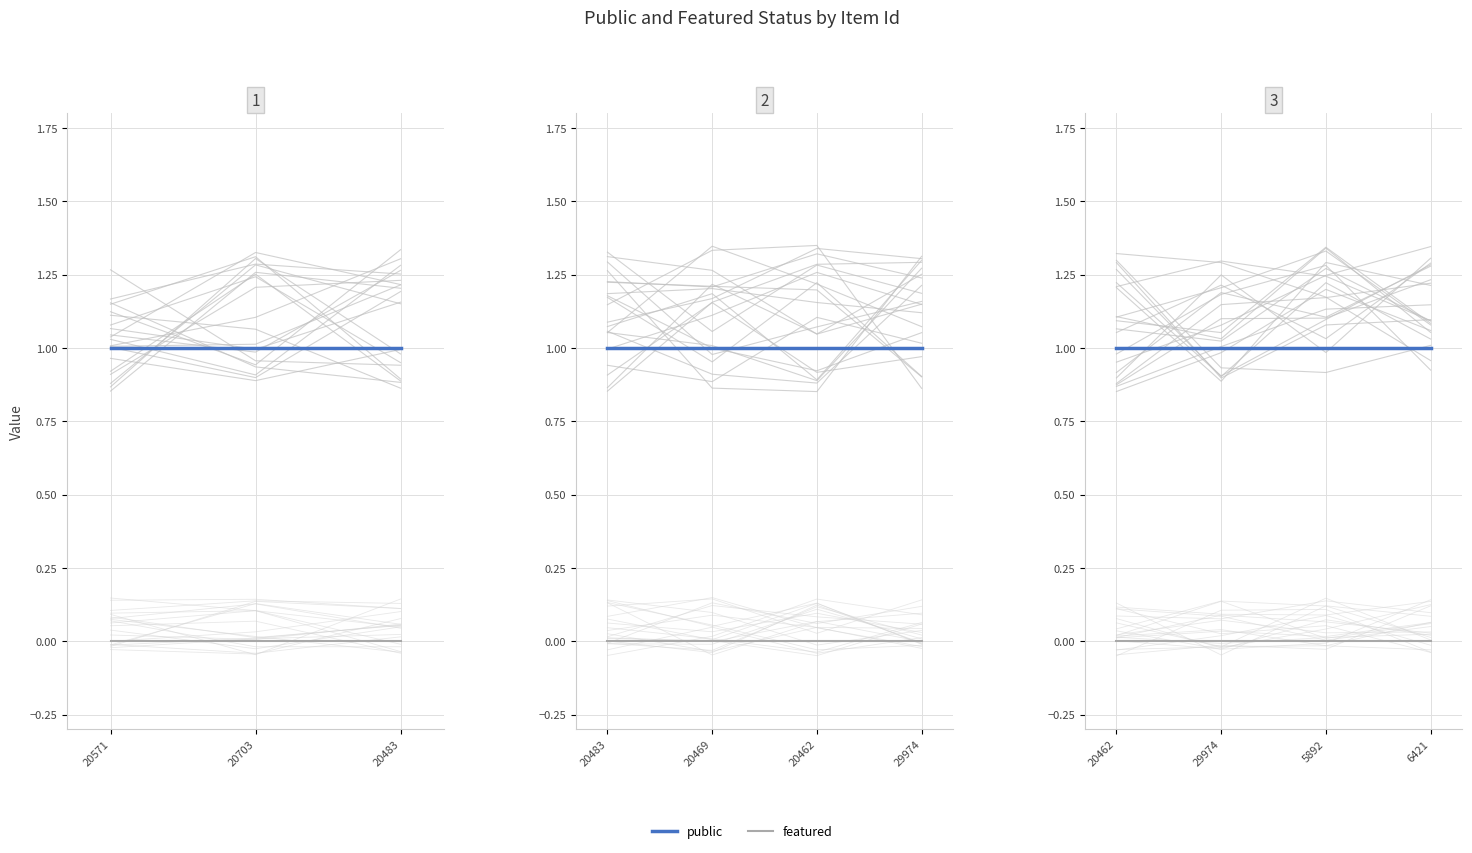

What is the label of the 3rd point from the left?

5892